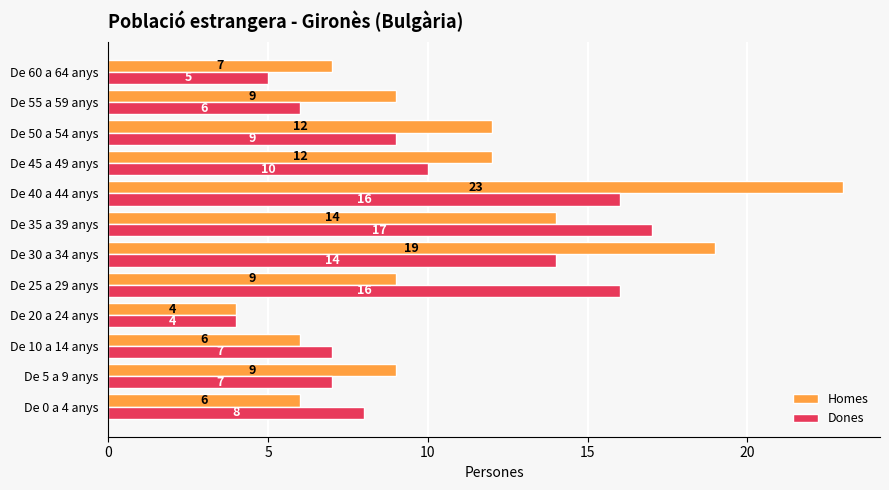

Which series has the widest spread of values?

Homes